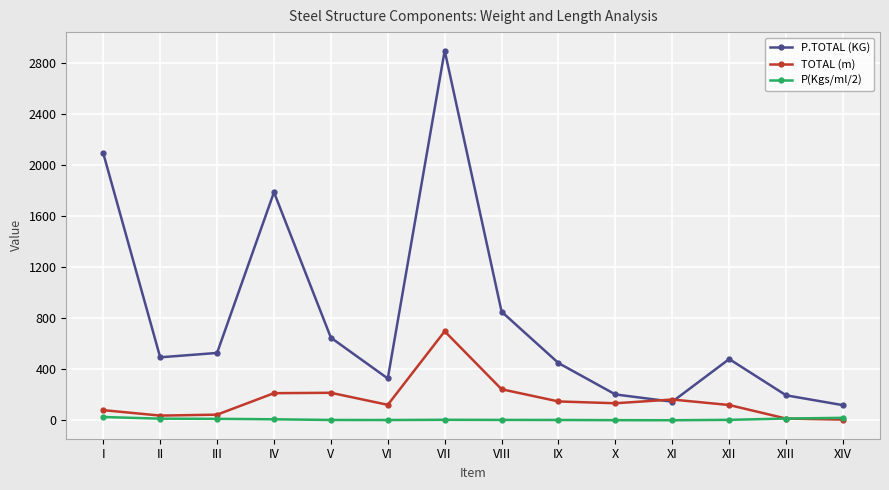

Which series has the largest total across all categories?

P.TOTAL (KG)